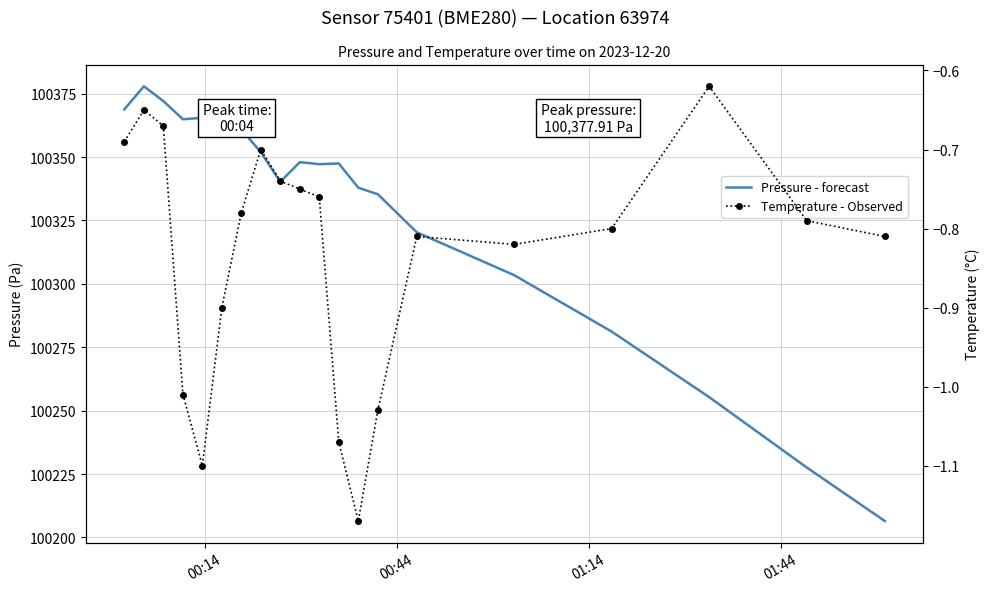

Does the chart have visible grid lines?

Yes